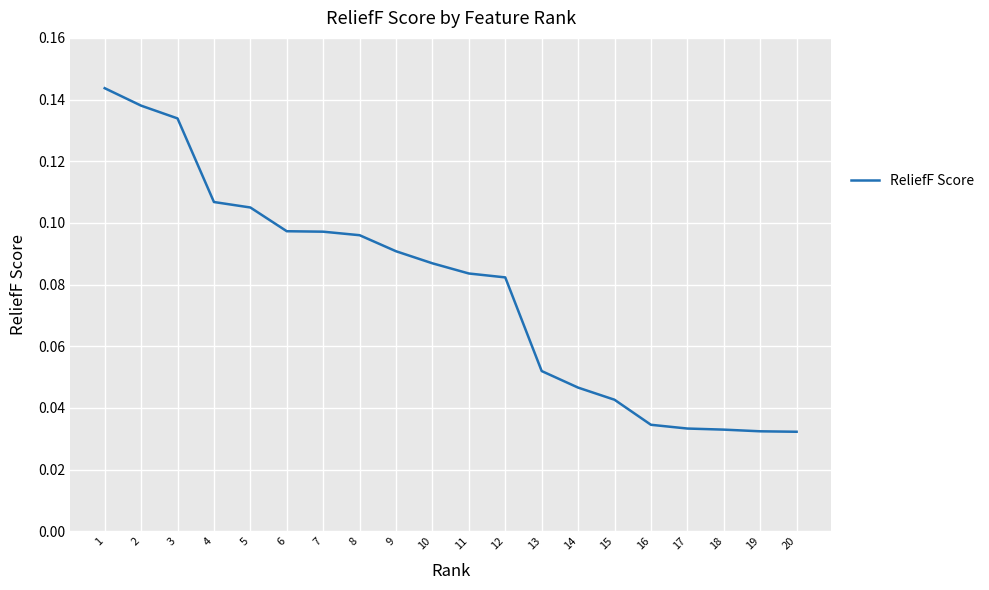

Is it true that the value at 4 is 0.2?

False